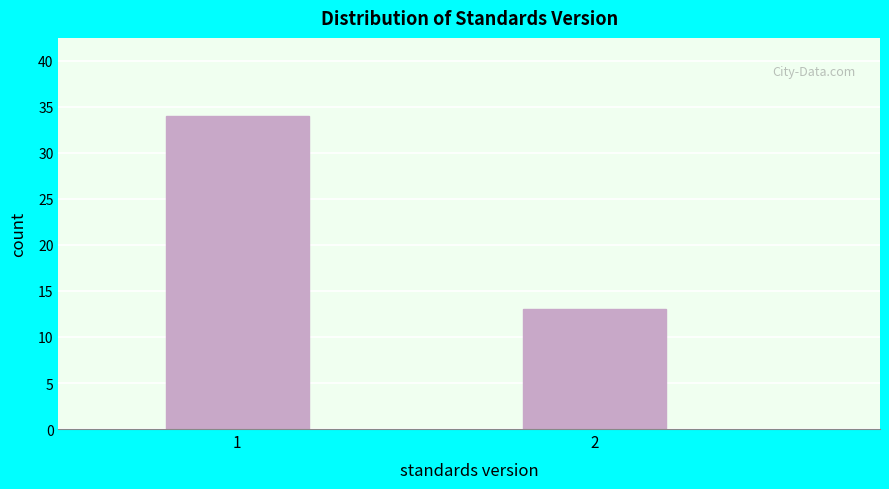

Reading right to left, extract all data points from this chart.

2=13	1=34